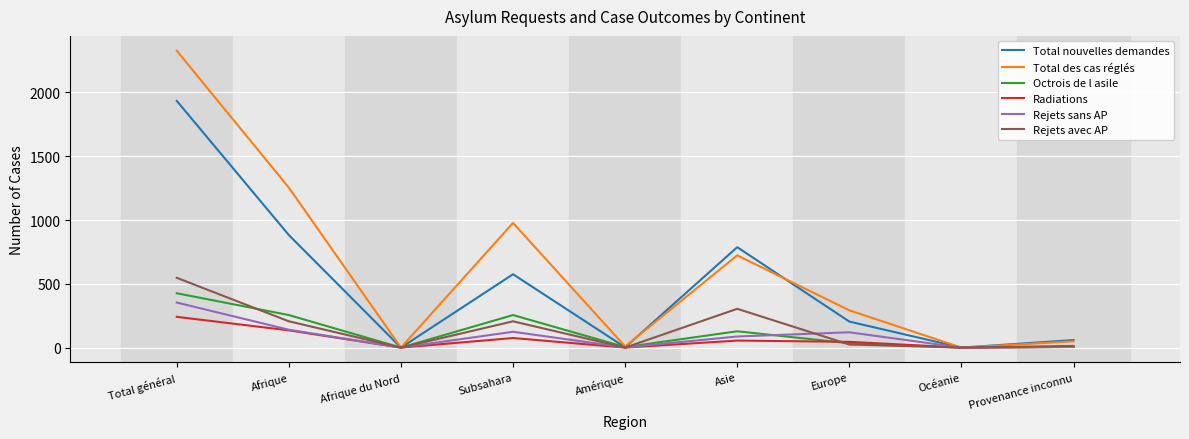

What is the sum of the Total nouvelles demandes values at Amérique and Afrique du Nord?

2